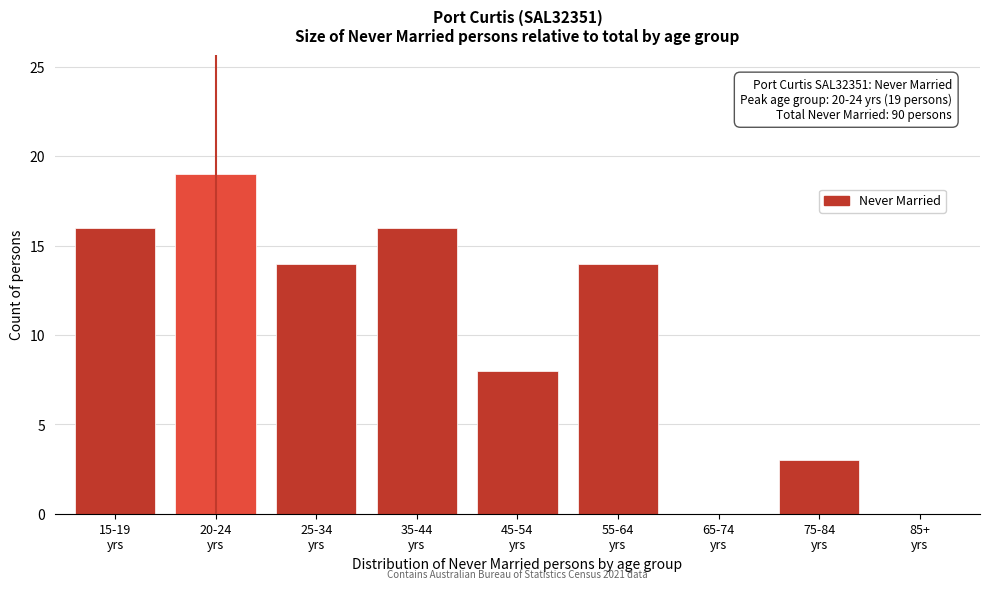

What is the sum of all values?

90